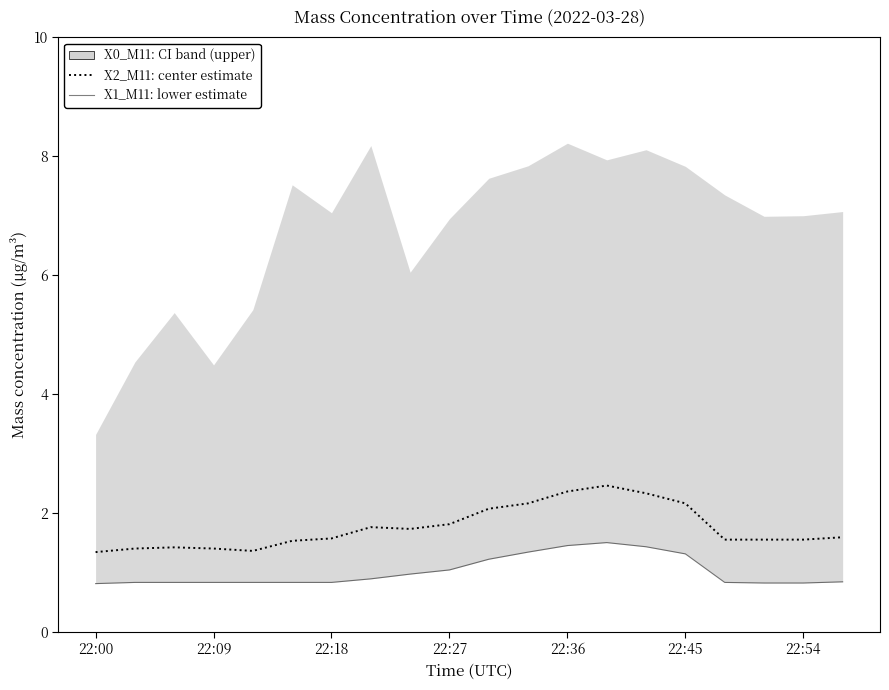

True or false: X2_M11 (μg/m³) and X1_M11 (μg/m³) intersect in this chart.

False